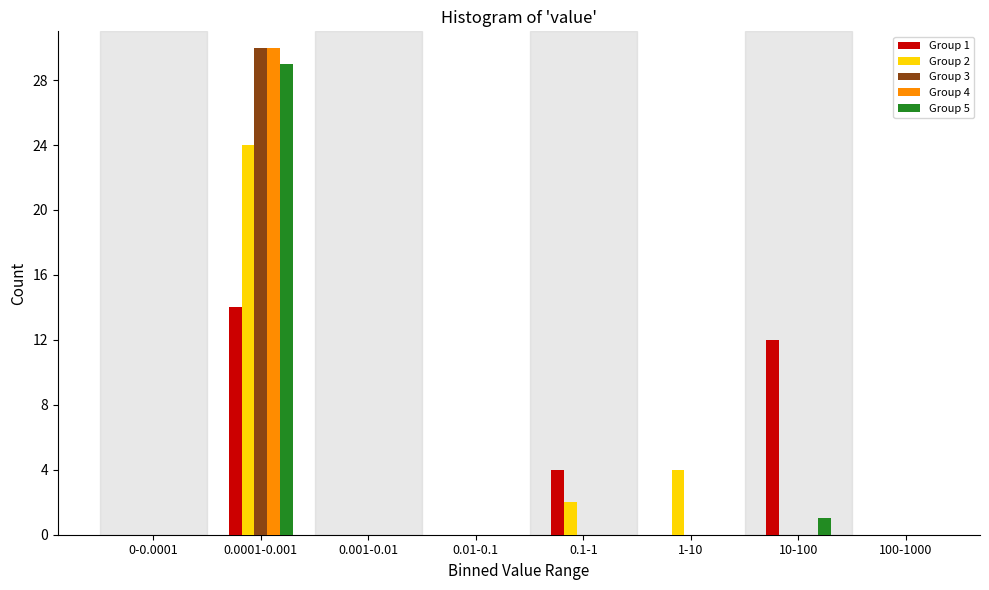

Is it true that Group 2 equals 2 at 0.1-1?

True